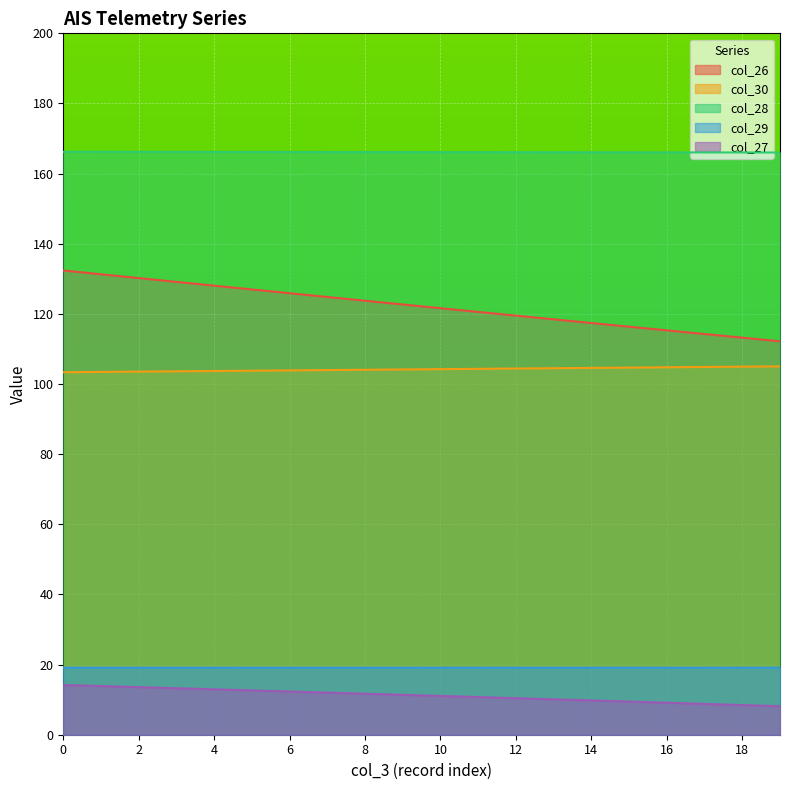

How many distinct data groups are displayed?

5